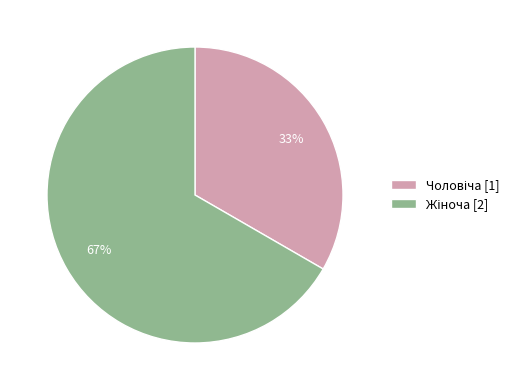

Is there any slice that represents more than half of the pie?

Yes